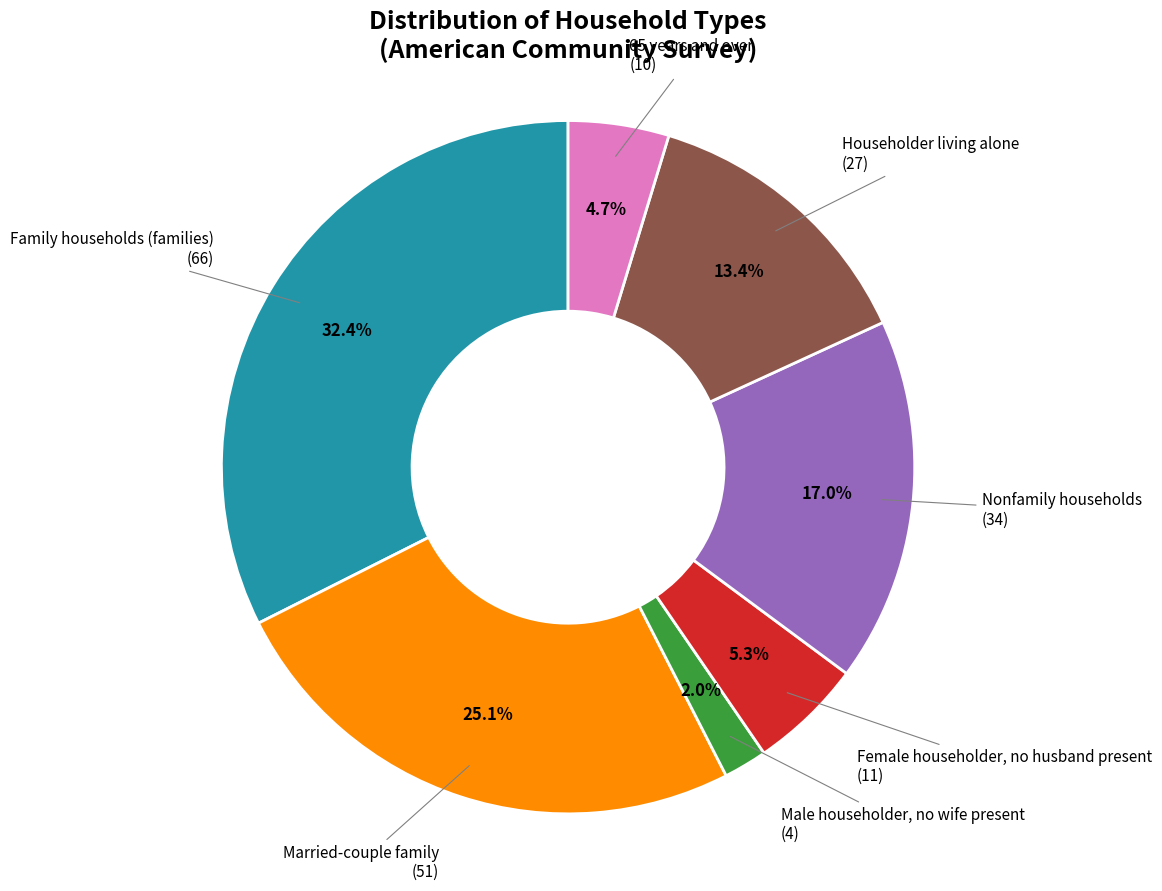

Approximately how many times larger is the value at 65 years and over compared to Family households (families)?

0.1